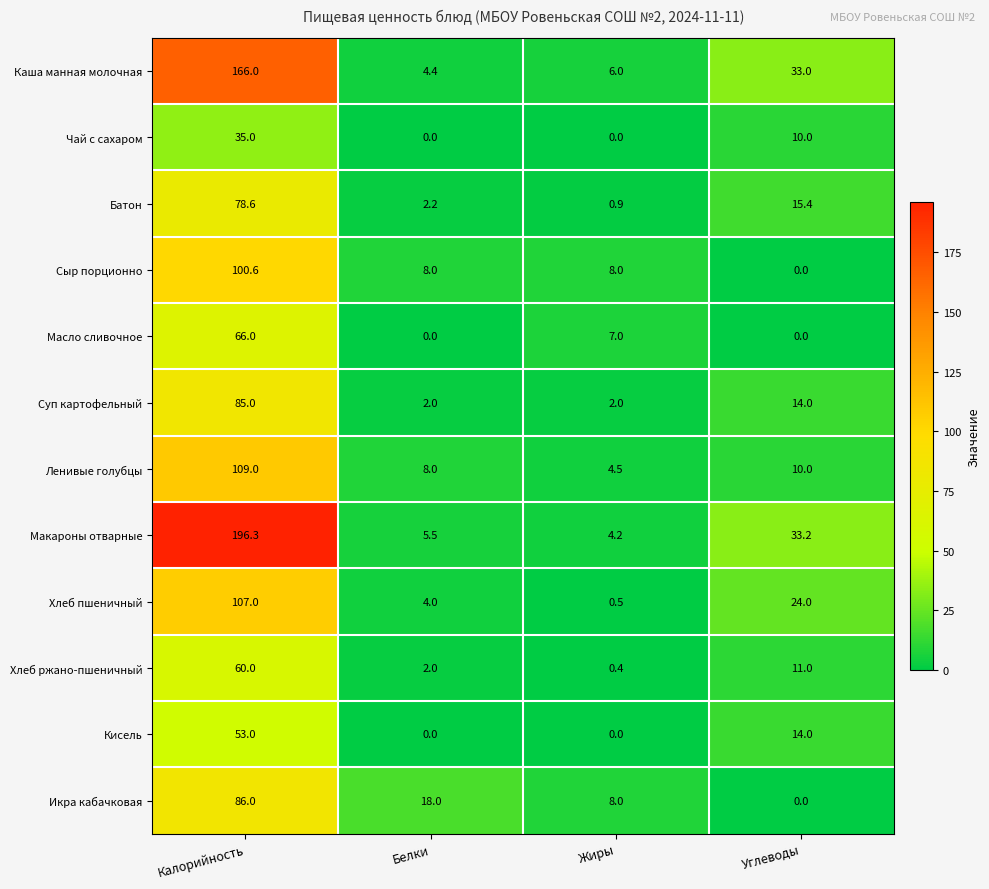

What is the average value of the Ленивые голубцы series?

32.9